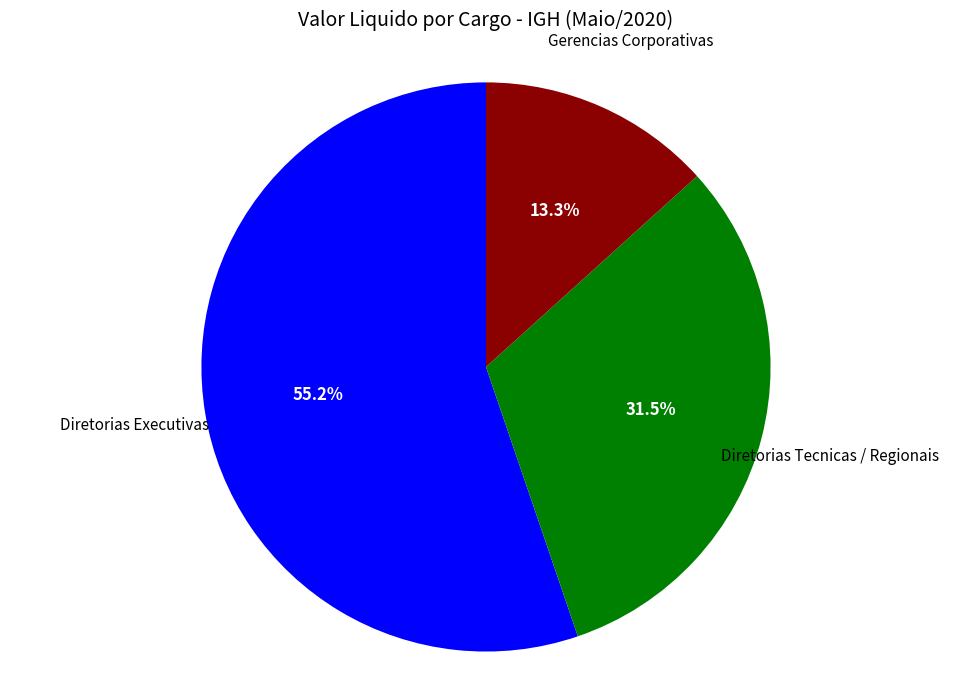

Is there a majority slice in this chart?

Yes